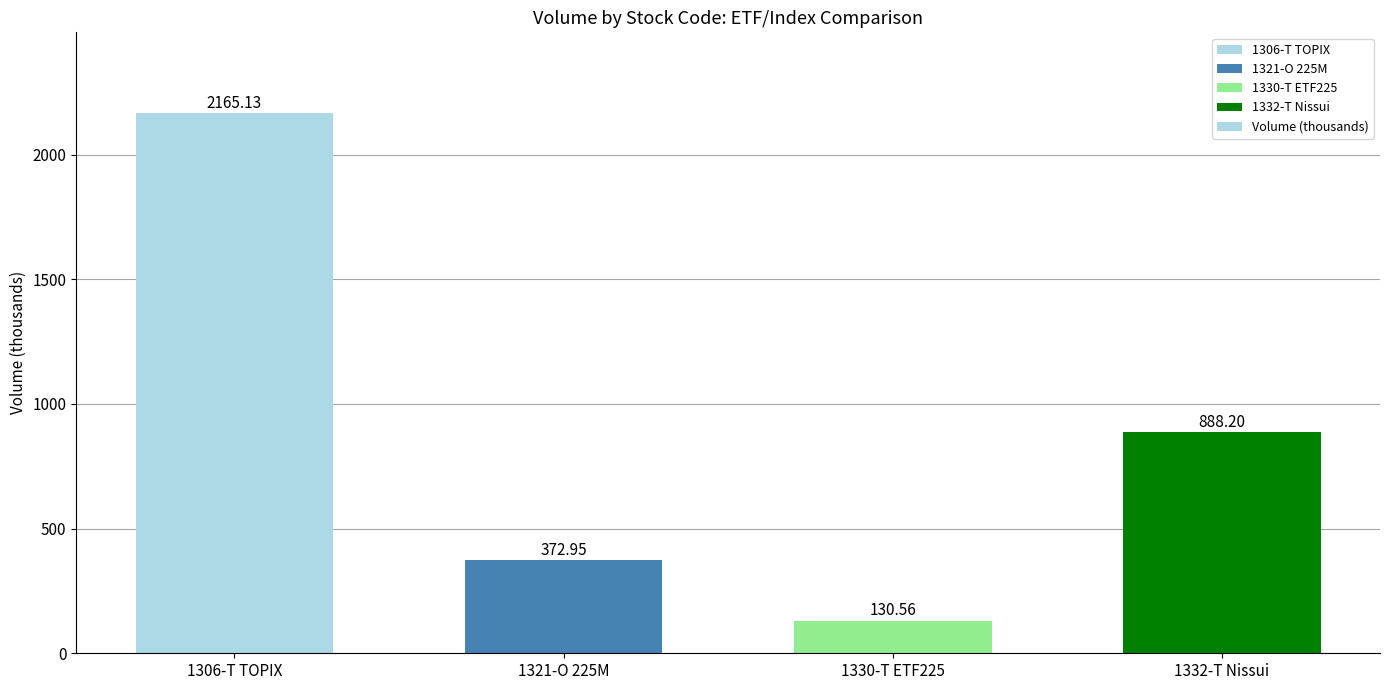

List the labels in order of value, smallest first.

1330-T ETF225, 1321-O 225M, 1332-T Nissui, 1306-T TOPIX